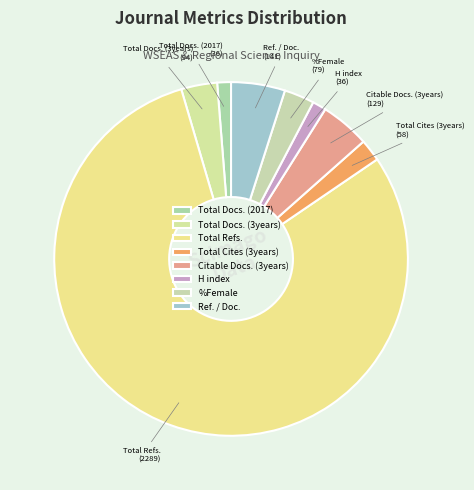

What is the ratio of the value at Citable Docs. (3years) to the value at H index?

3.6